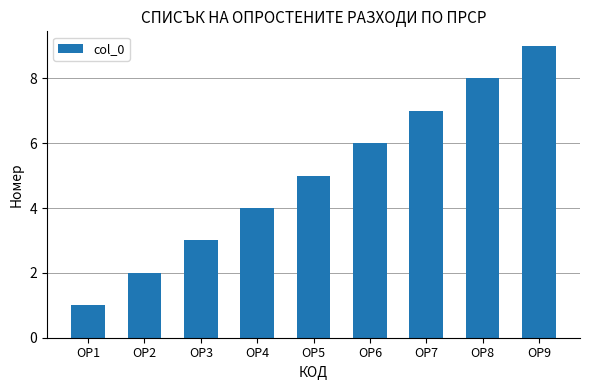

Which has a higher value, ОР4 or ОР9?

ОР9